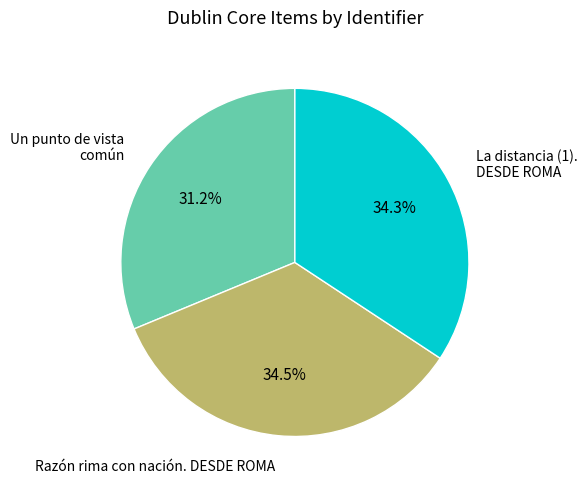

Is there a majority slice in this chart?

No